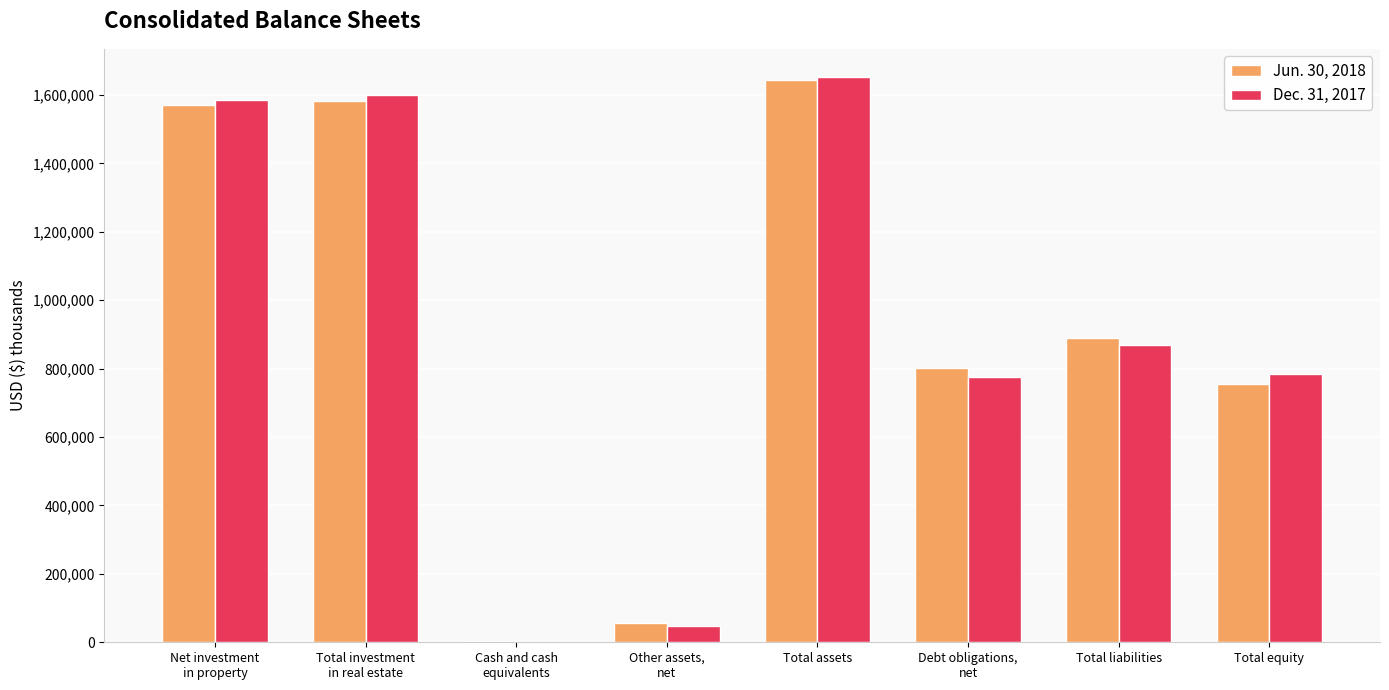

Reading left to right, list all the values displayed in this chart.

Jun. 30, 2018: 1570257	1581358	3440	55546	1644725	802021	889922	754803
Dec. 31, 2017: 1584246	1600322	1435	46178	1652317	775275	869038	783279